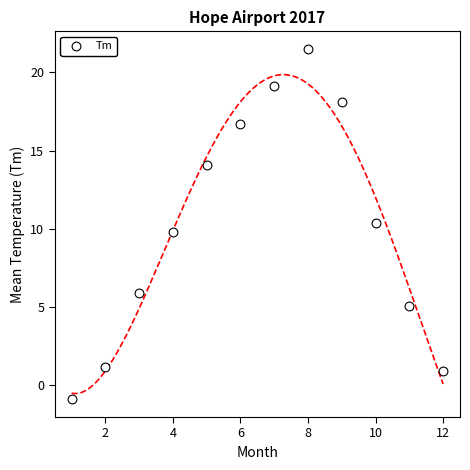

What is the range of Y values (max minus min)?

22.4